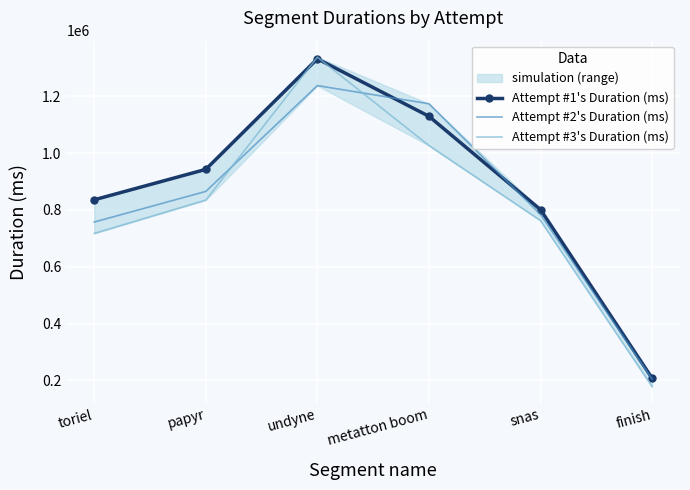

Is it true that Attempt #3's Duration (ms) equals 1026612 at metatton boom?

True